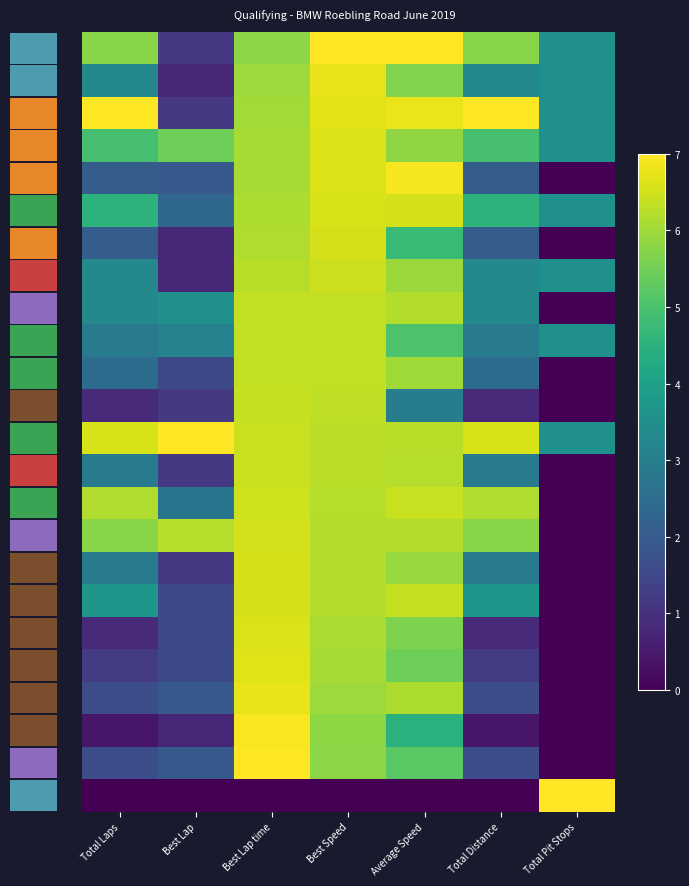

How many data points does each series have?

7